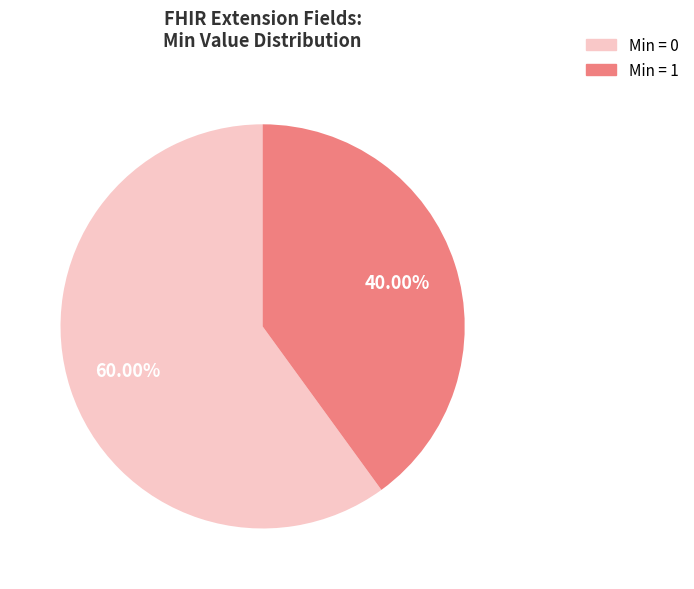

Does Min = 1 represent more than half of the total?

No